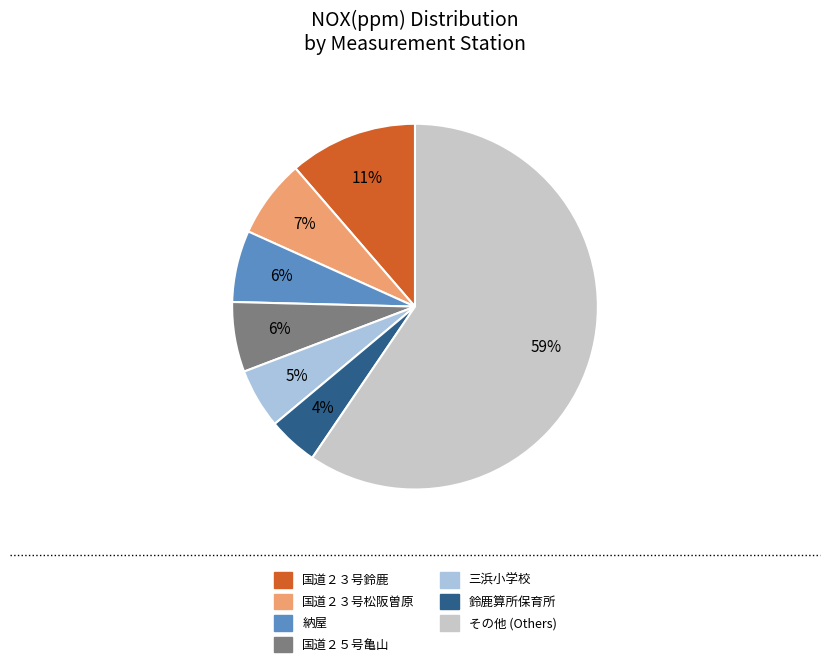

Does any single category account for the majority?

Yes